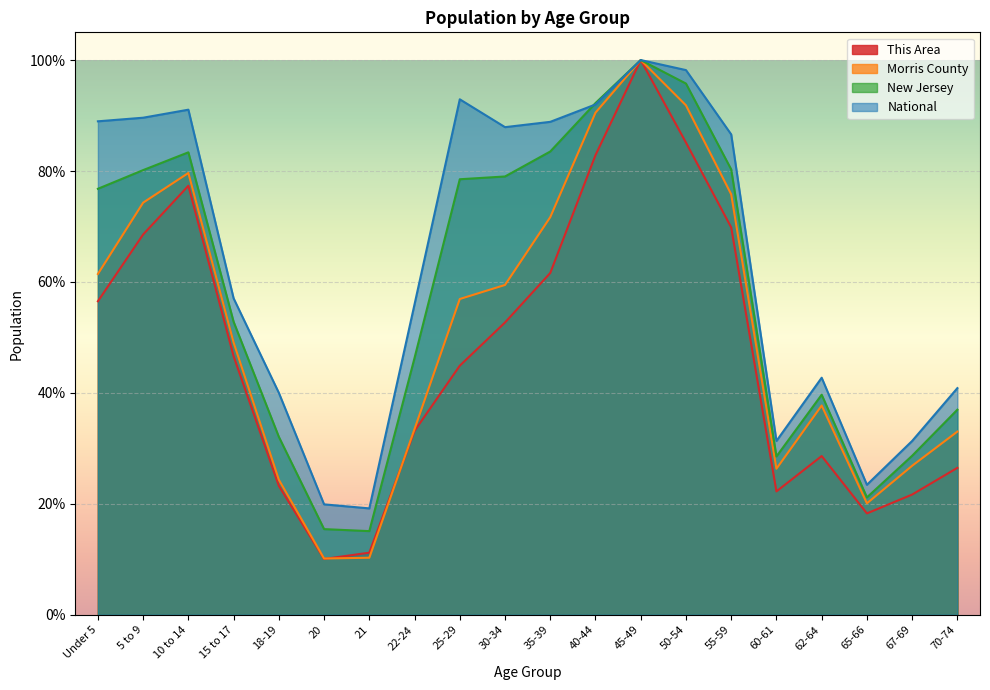

What are all the series names shown in the legend?

This Area, Morris County, New Jersey, National